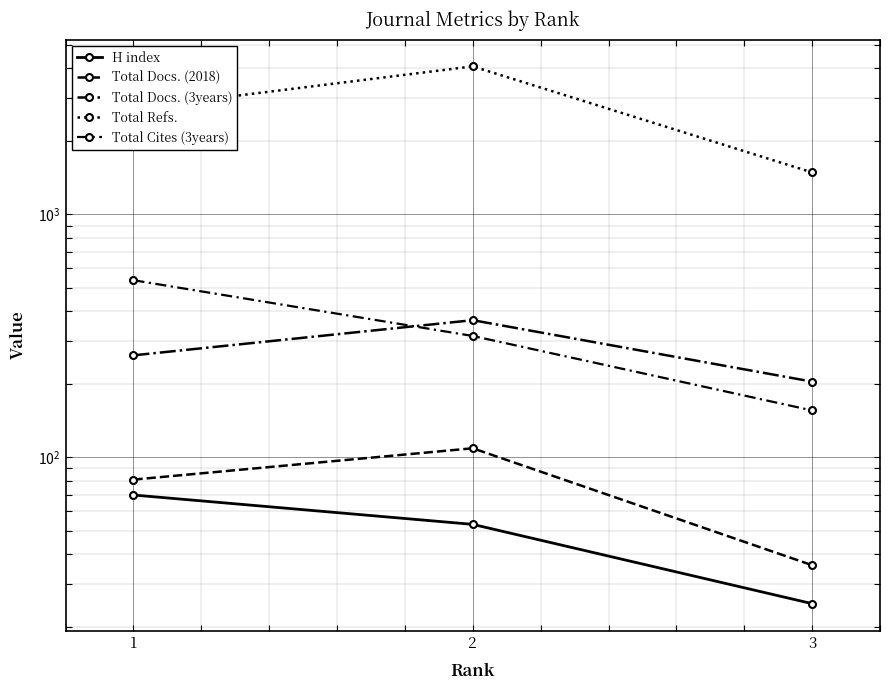

What is the approximate value of H index at 2?

53